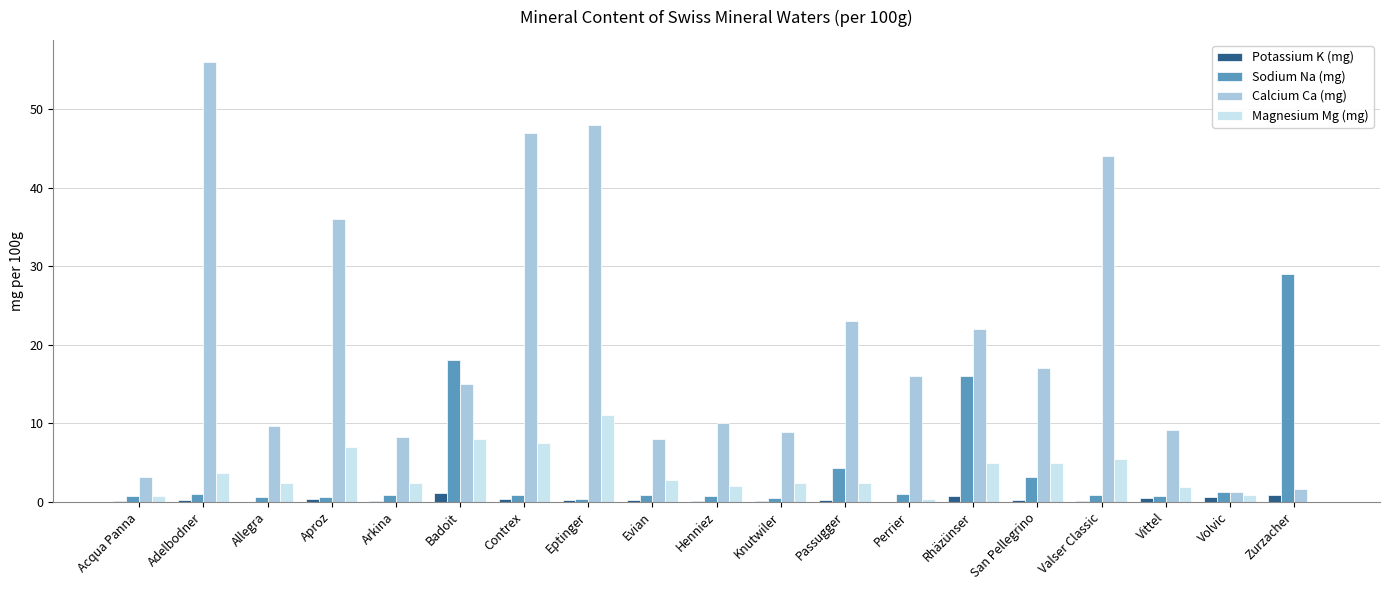

What is the sum of all Magnesium Mg (mg) values?

70.8